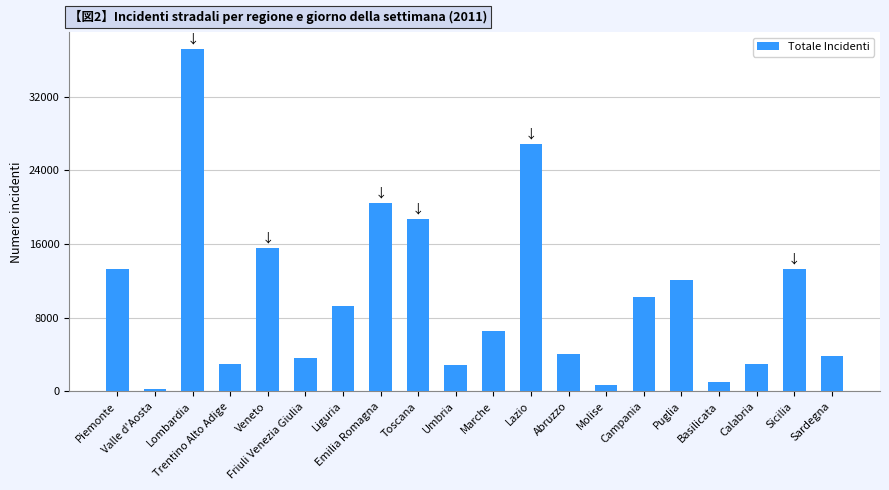

How many values are below 9292?

10